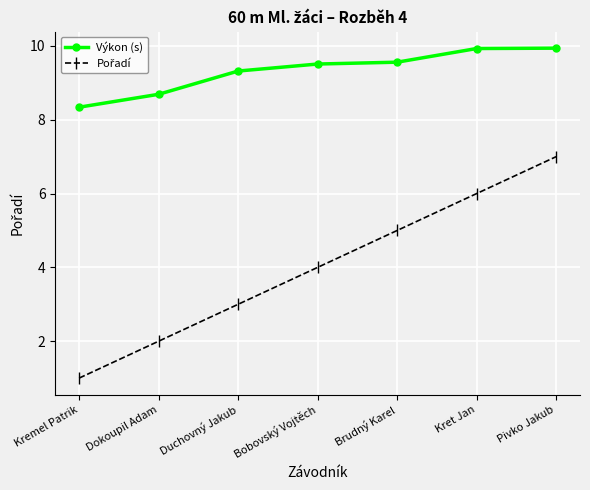

How many distinct data groups are displayed?

2